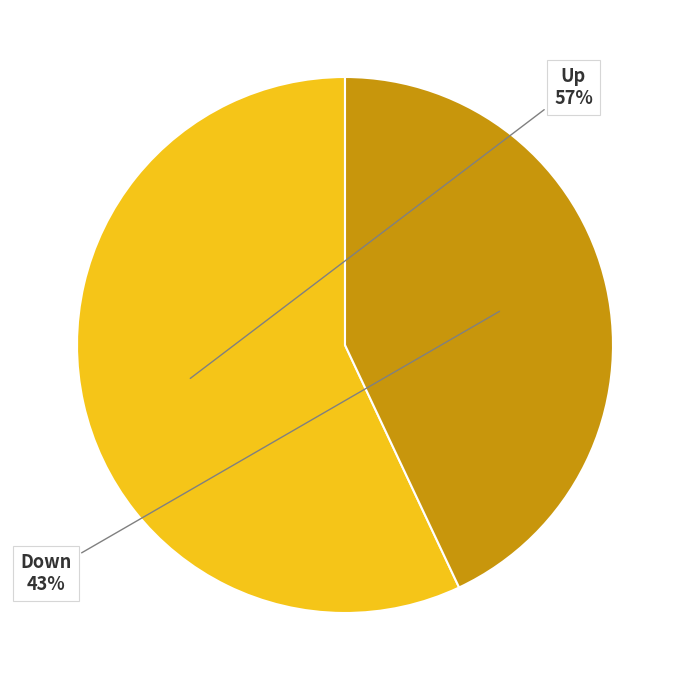

Is there a majority slice in this chart?

Yes